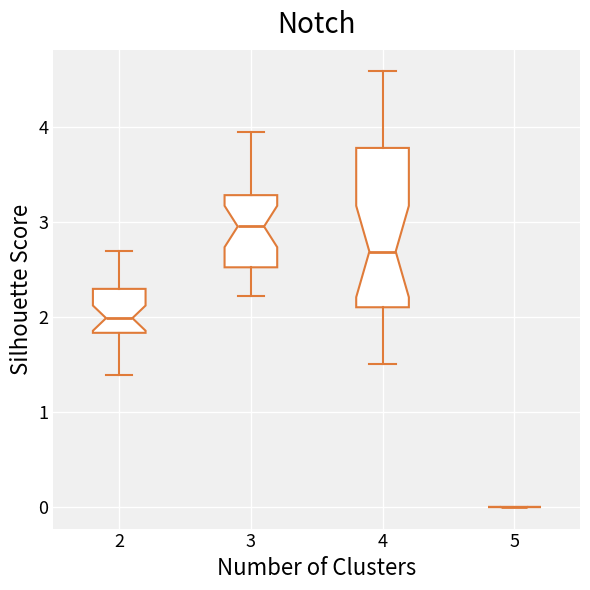

Reading left to right, transcribe this box plot: for each box, give where its median line is, the range the box spans, and where its two whiskers end, as read against the y-axis. The values are not printed on the chart, so give them approximately, as read against the axis.

2: median 2.0, box 1.8 to 2.3, whiskers 1.4 to 2.7
3: median 3.0, box 2.5 to 3.3, whiskers 2.2 to 3.9
4: median 2.7, box 2.1 to 3.8, whiskers 1.5 to 4.6
5: box collapsed to a line at 0.0, whiskers 0.0 to 0.0